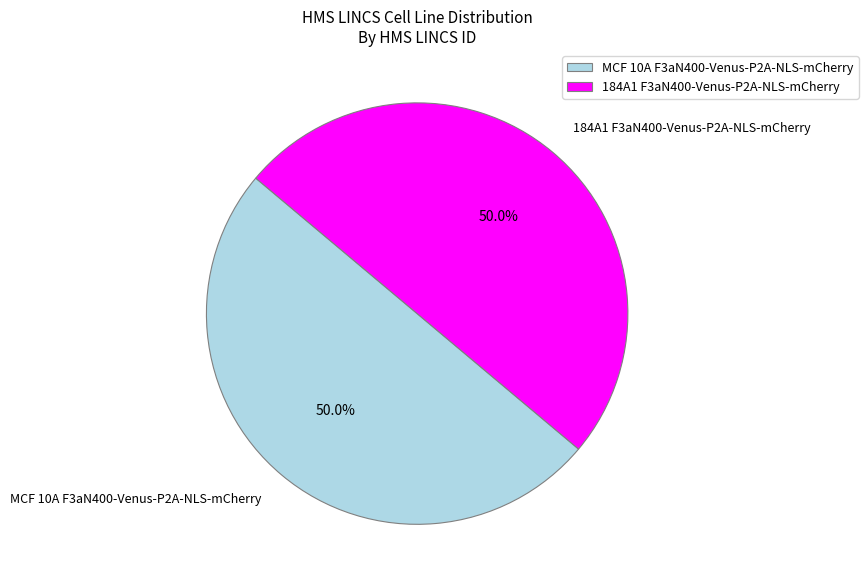

What is the ratio of the value at MCF 10A F3aN400-Venus-P2A-NLS-mCherry to the value at 184A1 F3aN400-Venus-P2A-NLS-mCherry?

1.0